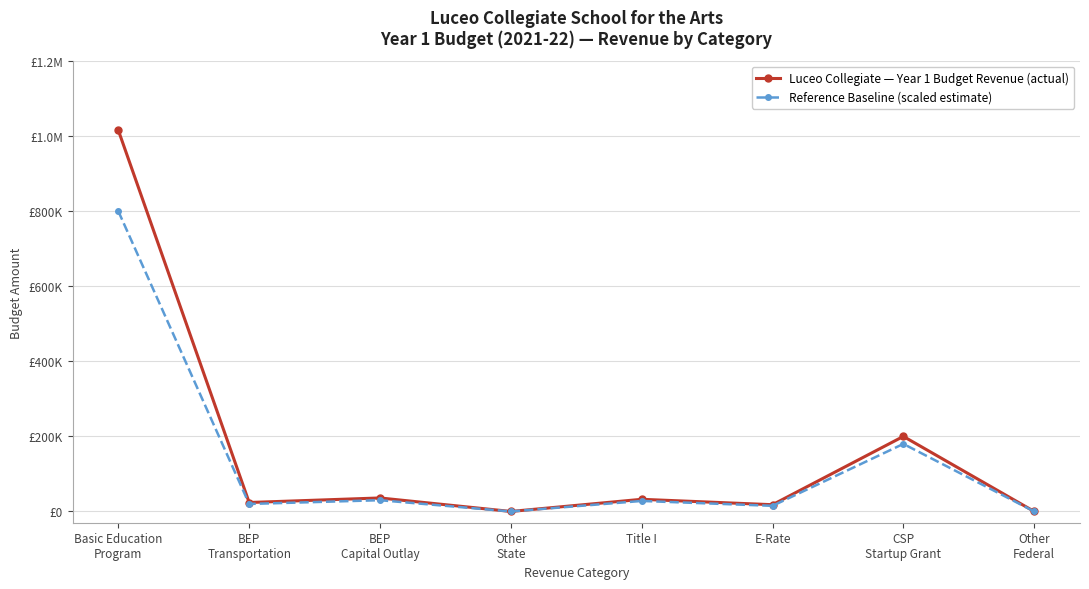

Does the chart display data point markers on the line(s)?

Yes